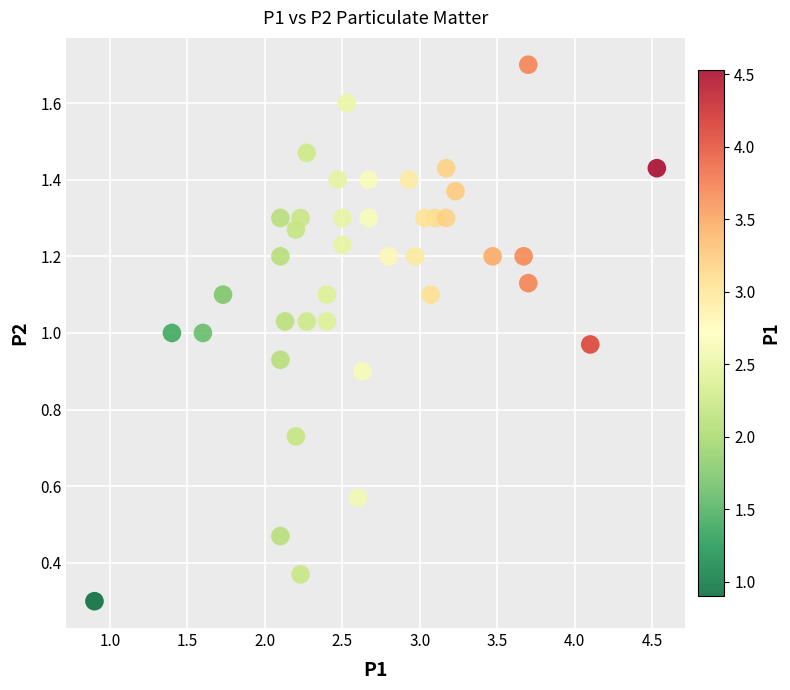

What is the range of X values (max minus min)?

3.6